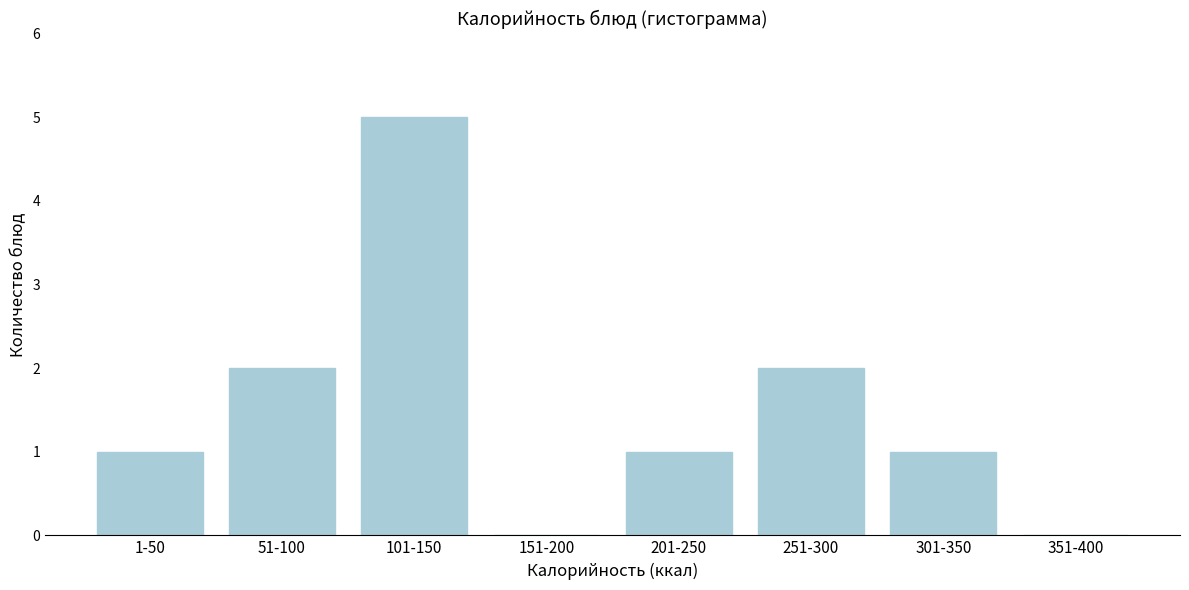

Reading left to right, transcribe all the data shown in this chart.

1-50=1	51-100=2	101-150=5	151-200=0	201-250=1	251-300=2	301-350=1	351-400=0